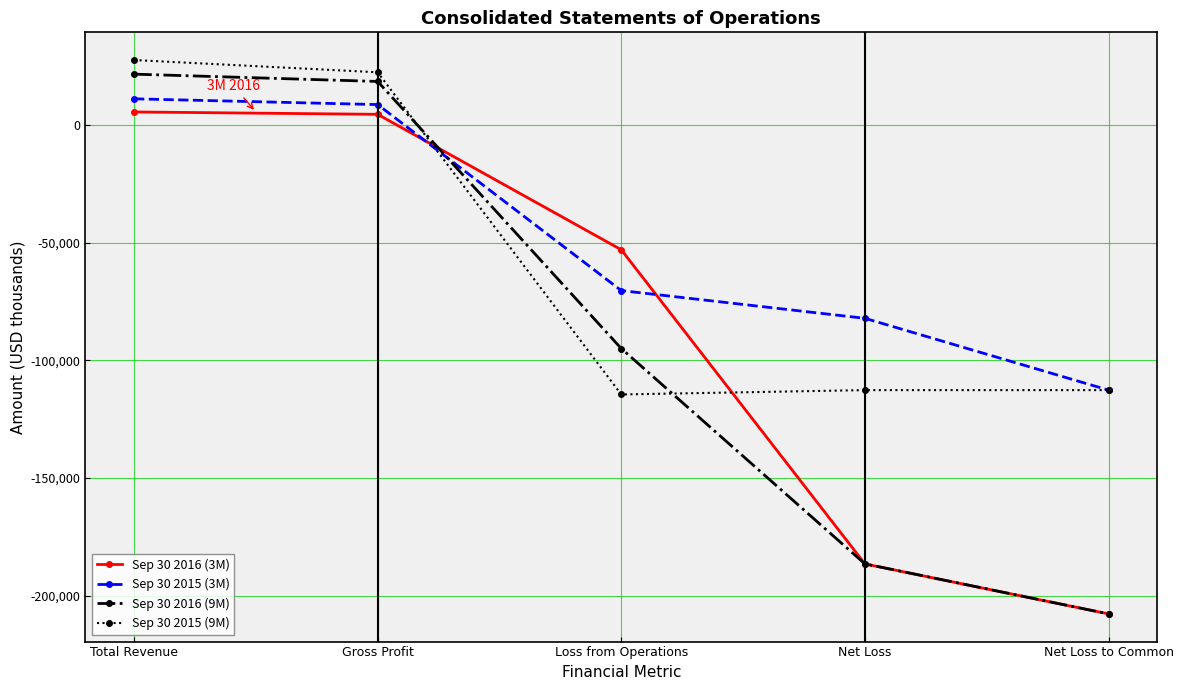

What position from the right is Total Revenue?

5